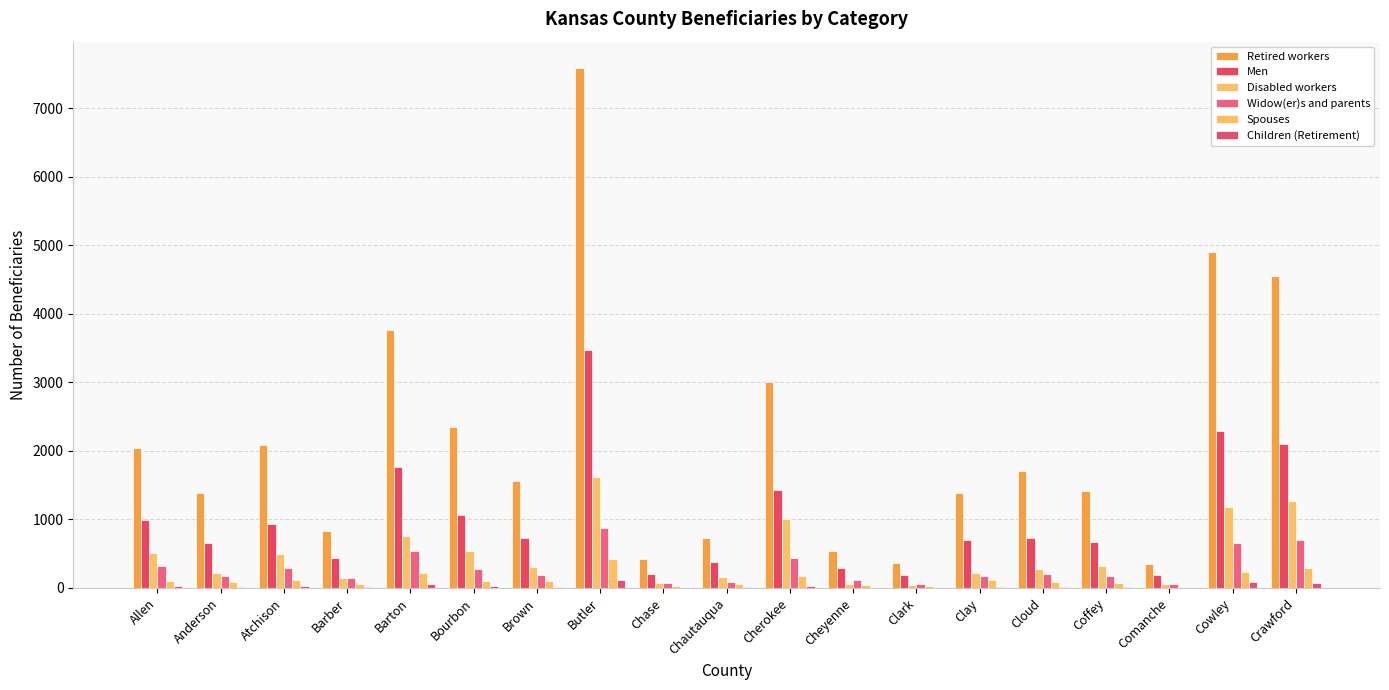

What is the lowest value of the Disabled workers series?

50